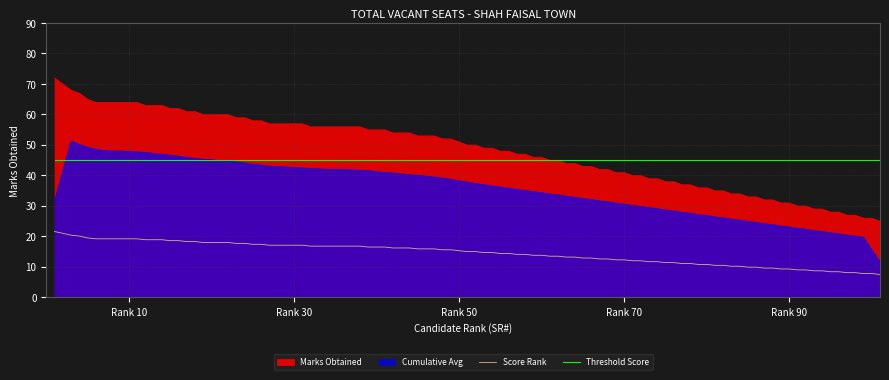

List the series in order of their peak value, lowest first.

Score Rank, Threshold Score, Cumulative Avg, Marks Obtained